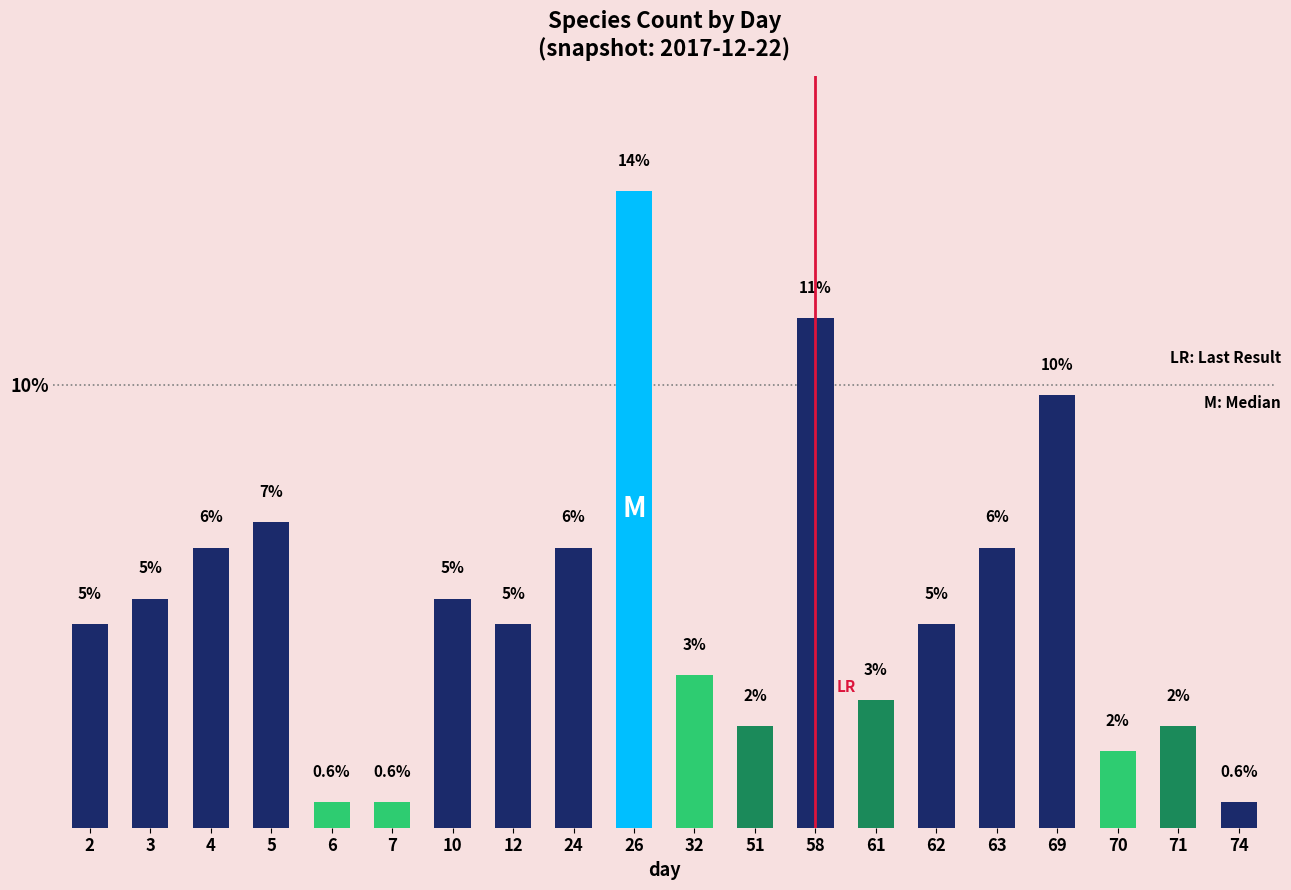

Are the bars horizontal?

No